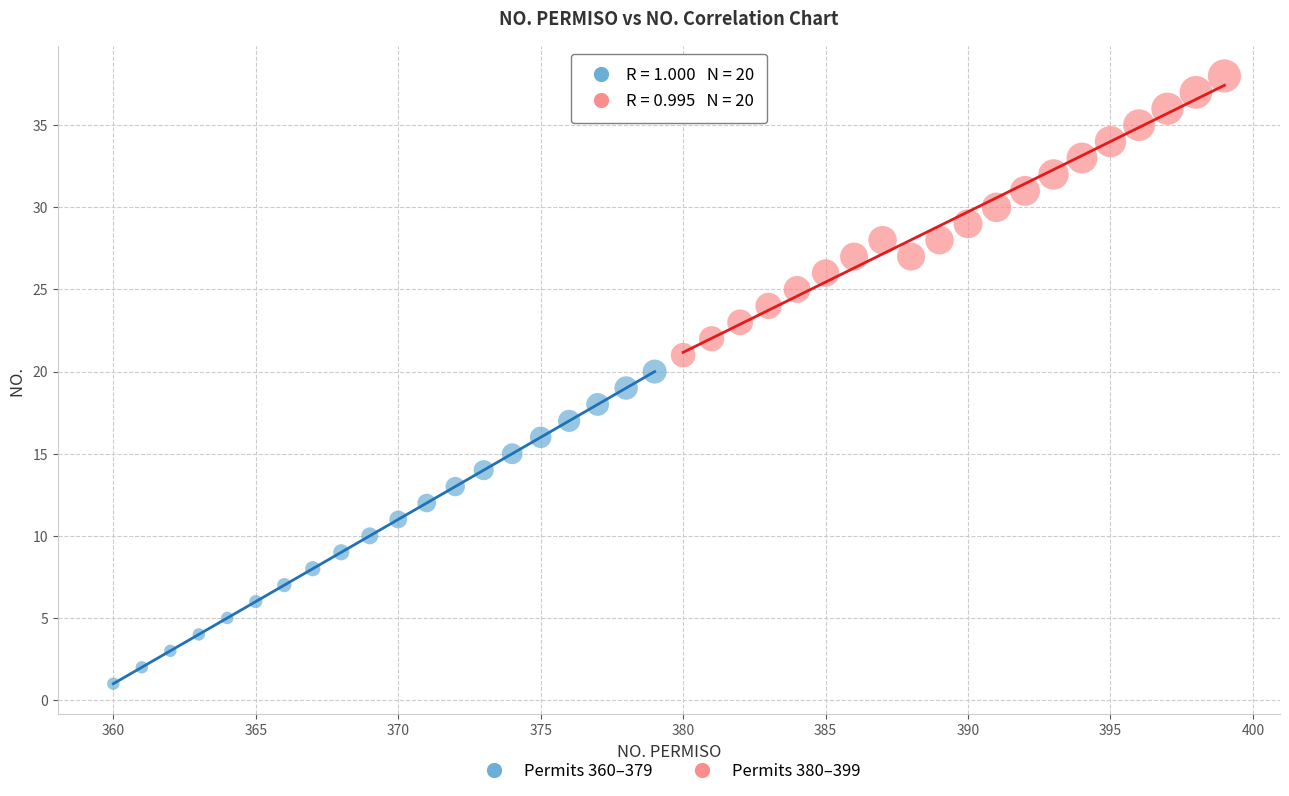

Which series reaches the minimum Y coordinate?

Permits 360–379